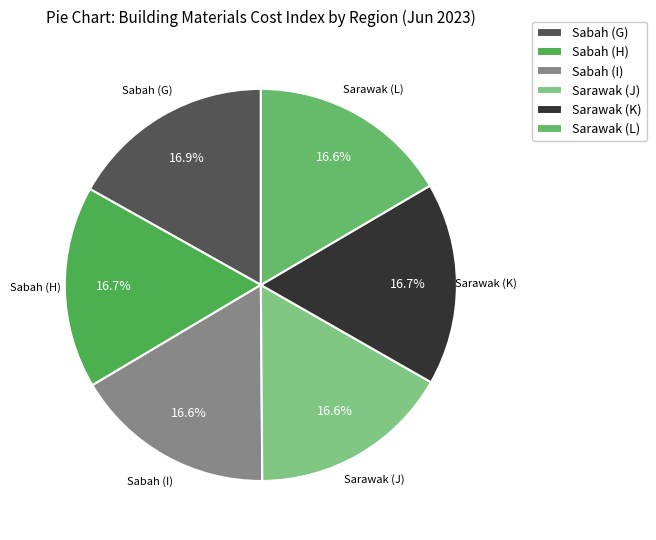

Approximately how many times larger is the value at Sarawak (J) compared to Sabah (I)?

1.0